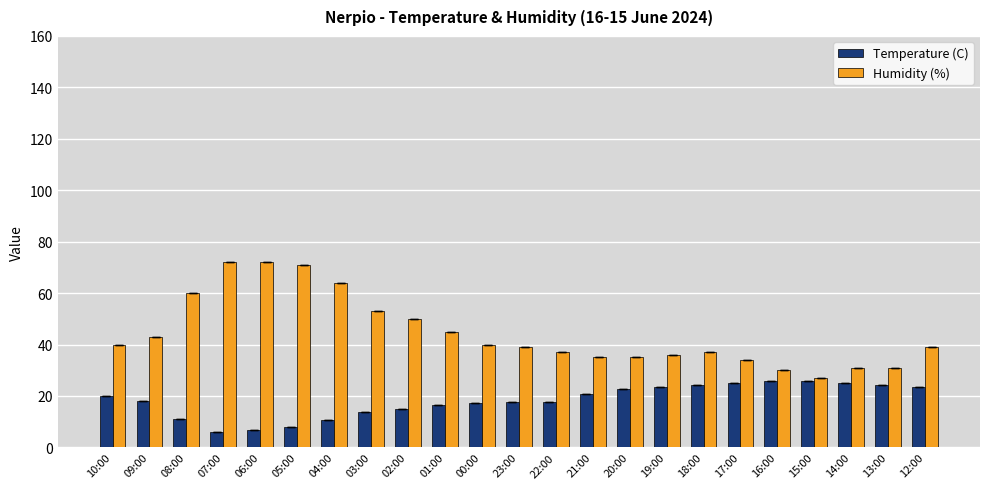

The value of Humidity (%) at 05:00 is 119.0. True or false?

False